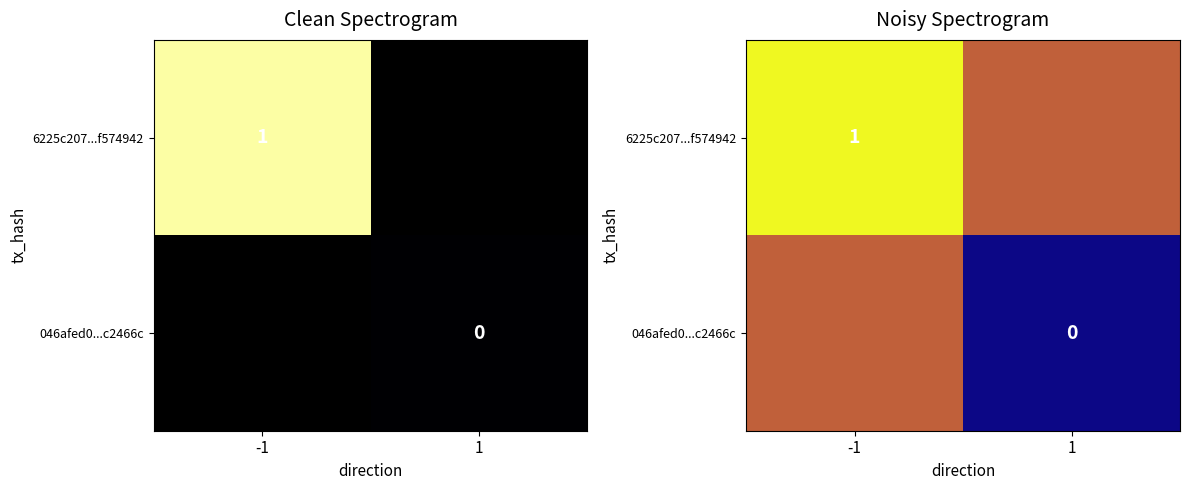

Which series has the widest spread of values?

6225c207...f574942